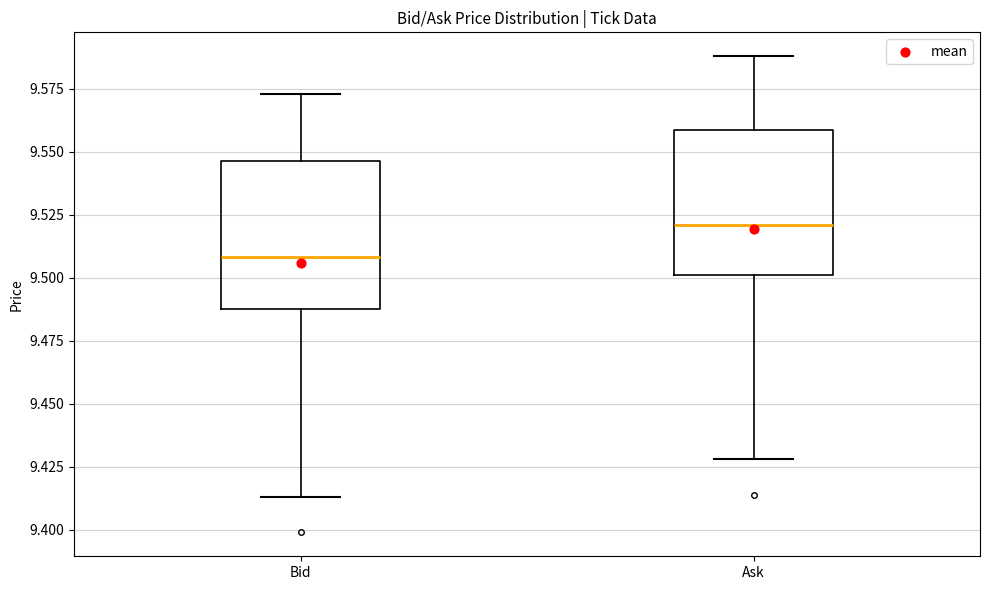

Which box has the highest median line?

Ask